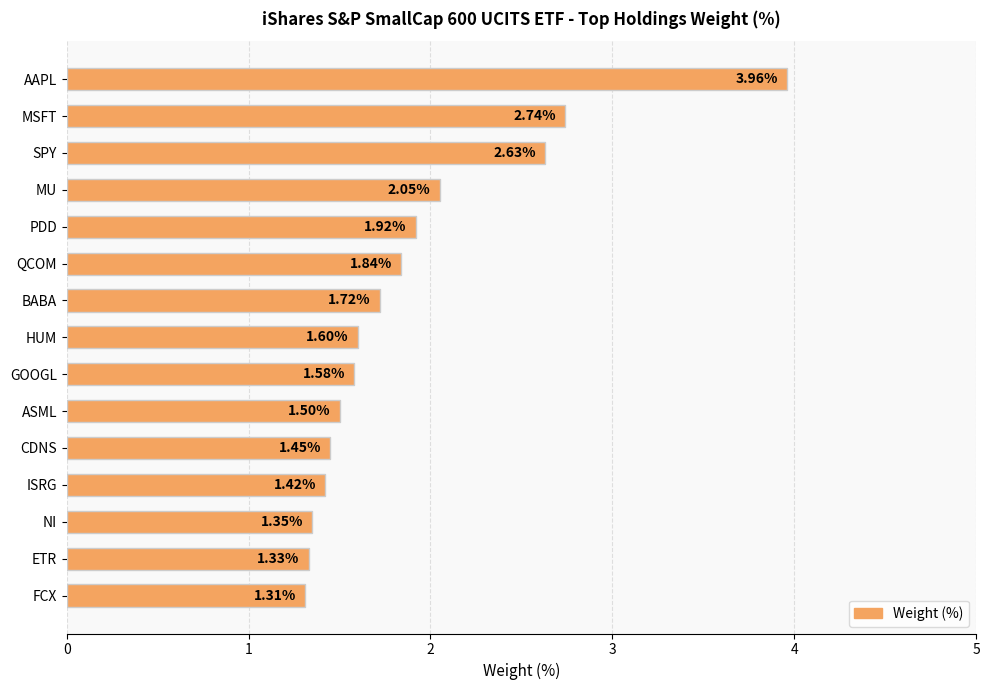

What is the change in value from AAPL to SPY?

-1.3